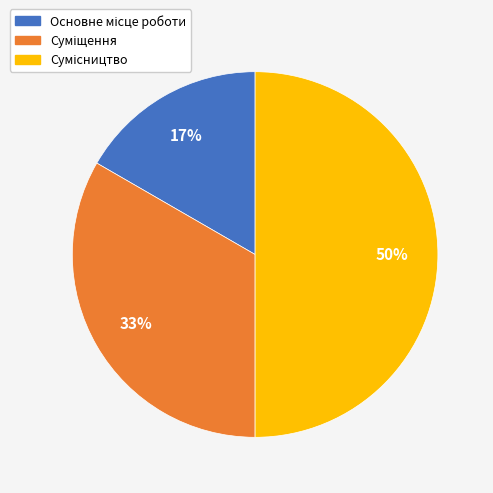

To the nearest percent, what is the average slice percentage?

33%